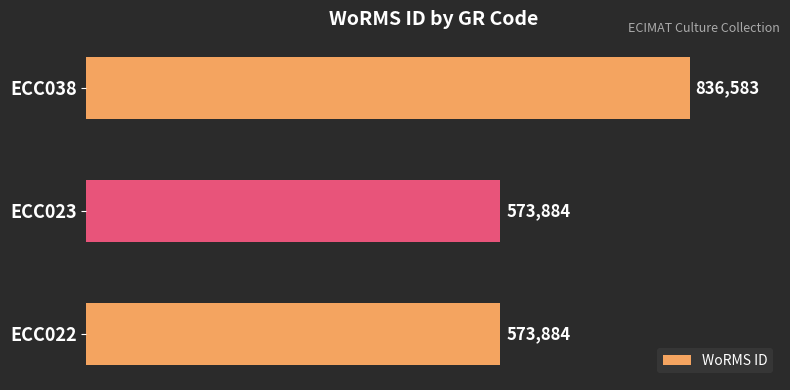

What is the minimum value shown in the chart?

573884